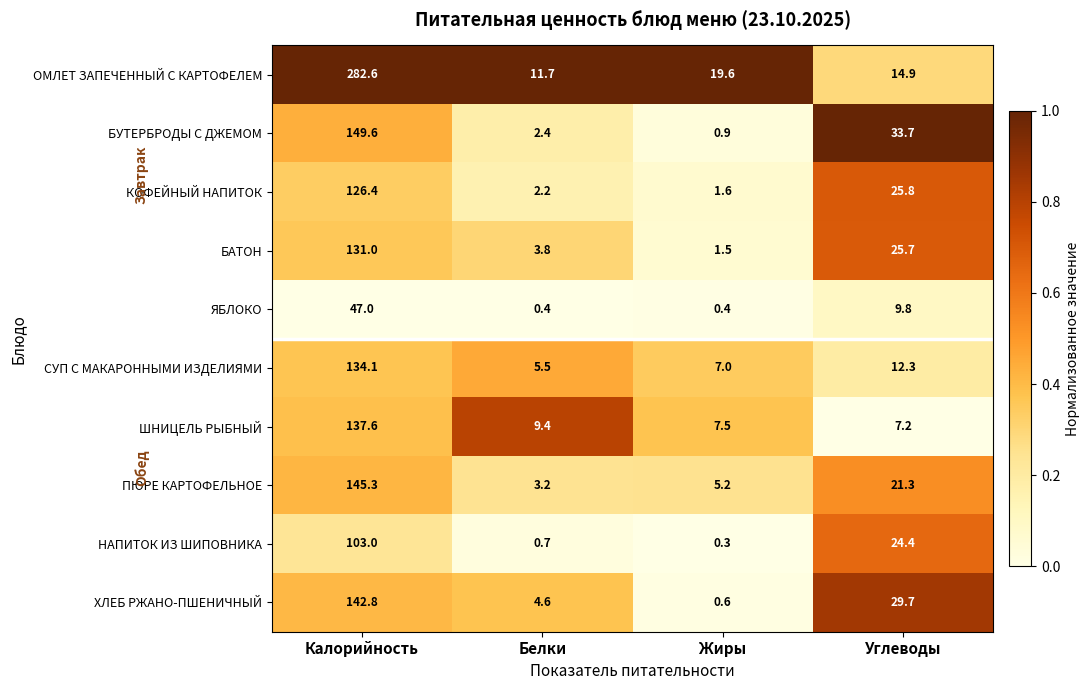

The НАПИТОК ИЗ ШИПОВНИКА series shows 141.2 at Калорийность. True or false?

False